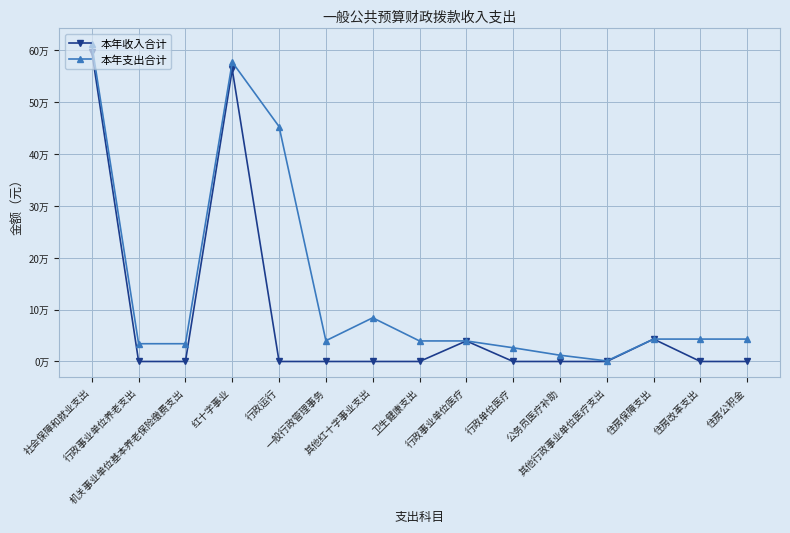

List the series in order of their peak value, highest first.

本年支出合计, 本年收入合计